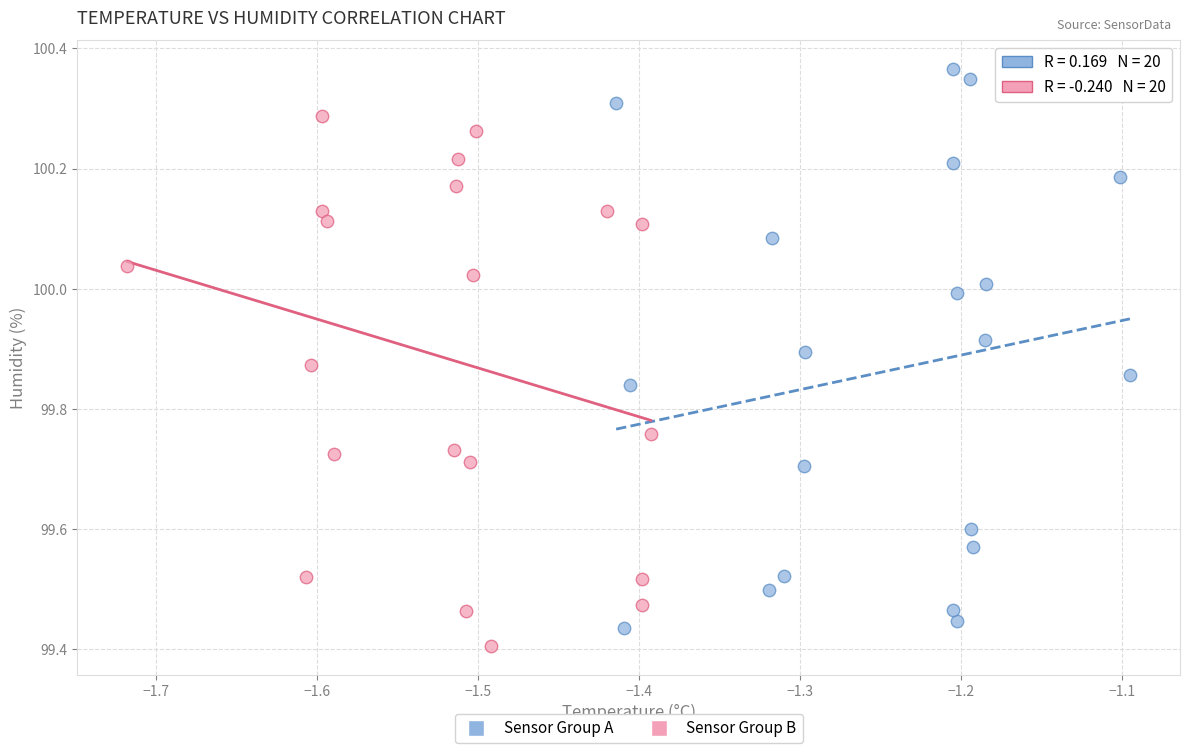

Which series reaches the maximum Y coordinate?

Sensor Group A